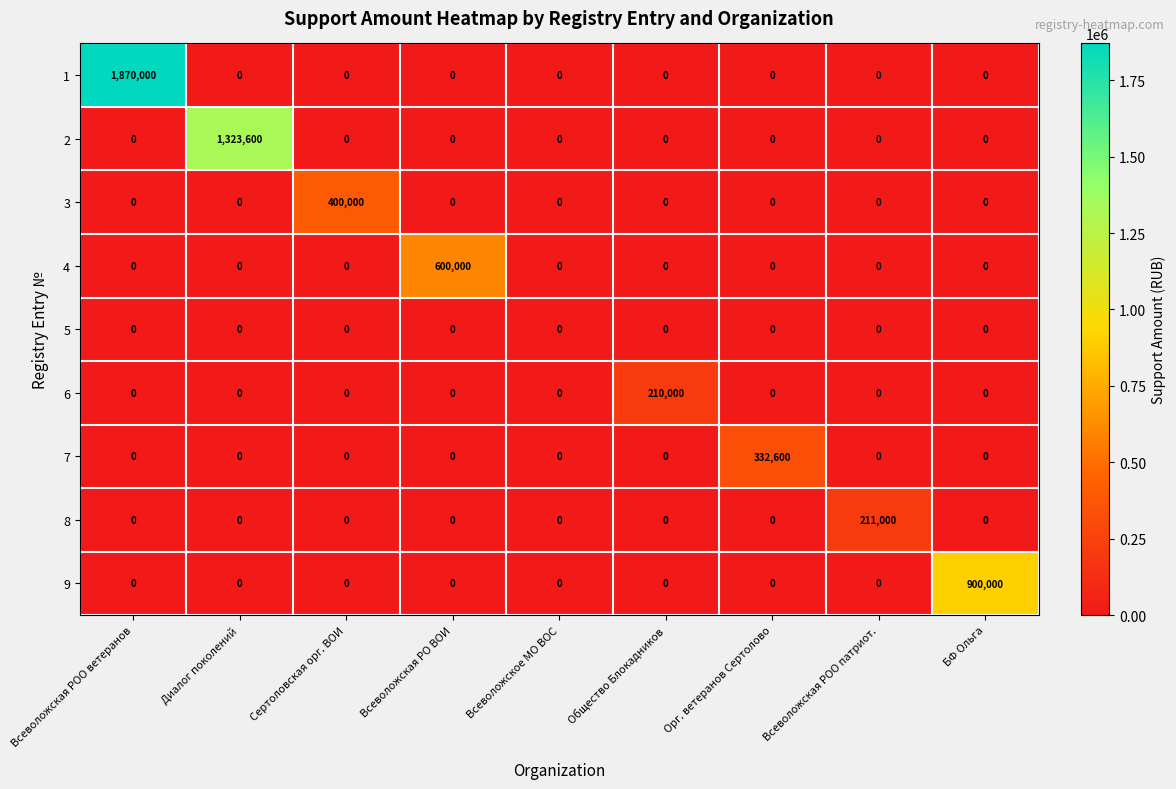

What is the average value of the 4 series?

66667